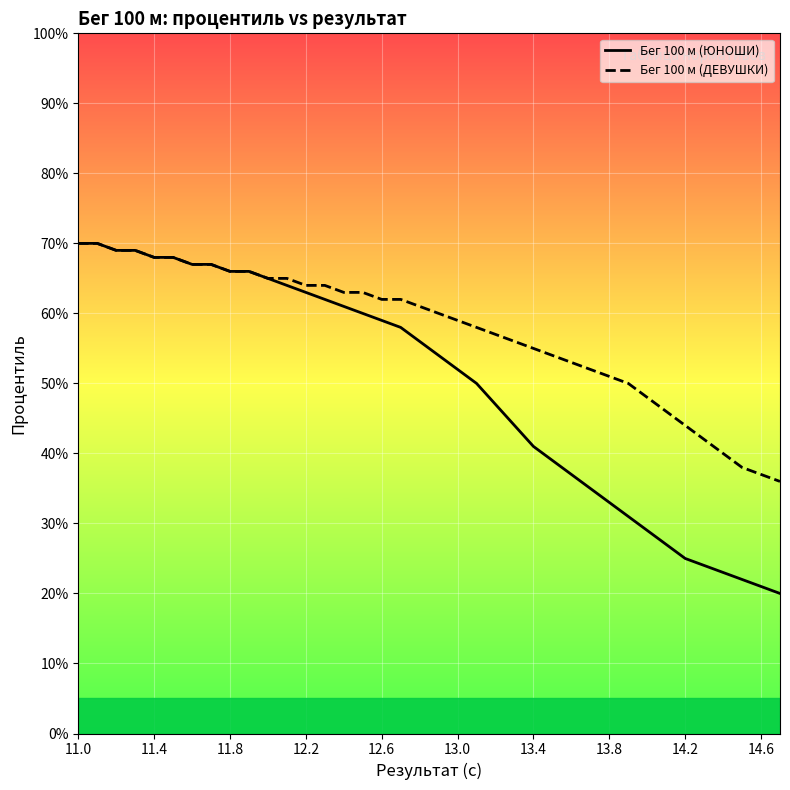

How many data points in Бег 100 м (ДЕВУШКИ) are less than 61?

19